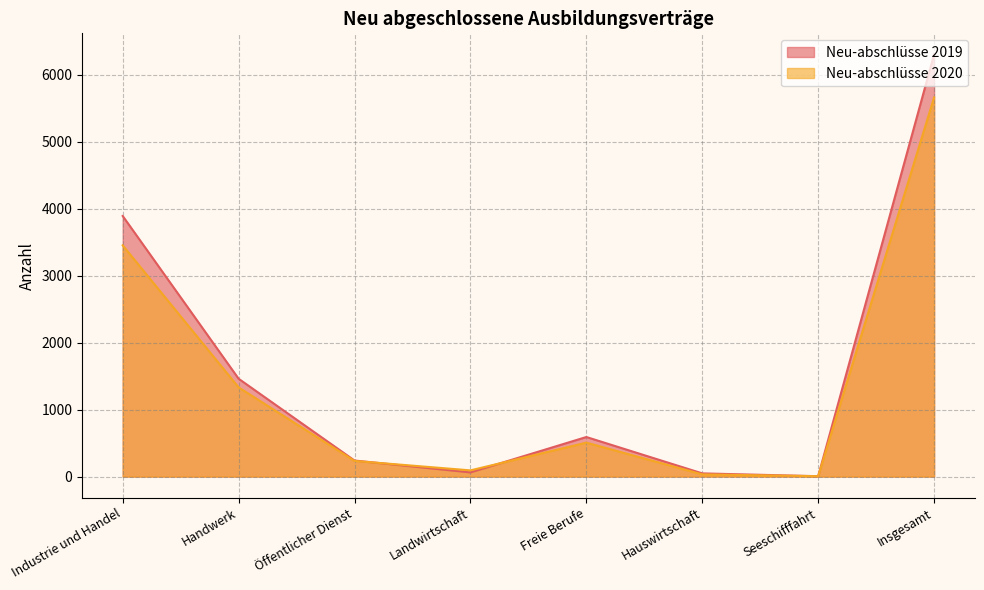

How many times do Neu-abschlüsse 2020 and Neu-abschlüsse 2019 cross each other?

2